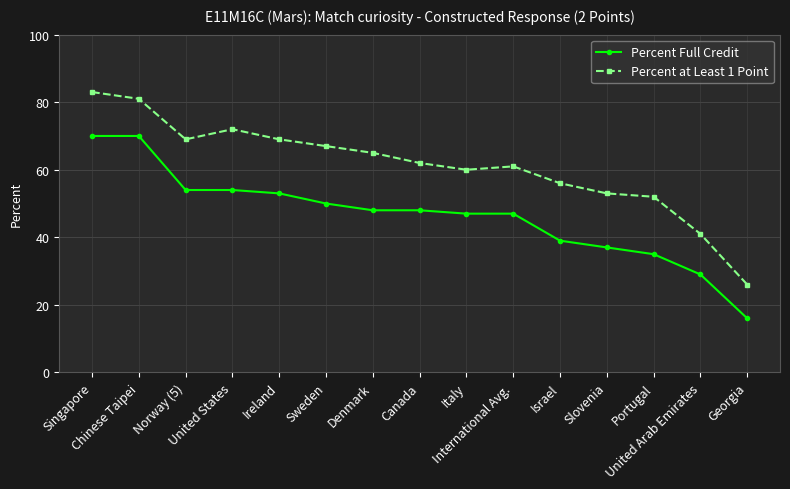

Is this an area chart (filled region under the line)?

No